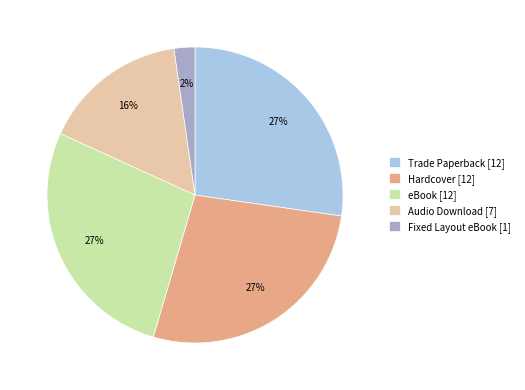

To the nearest percent, what percentage of the pie is eBook?

27%